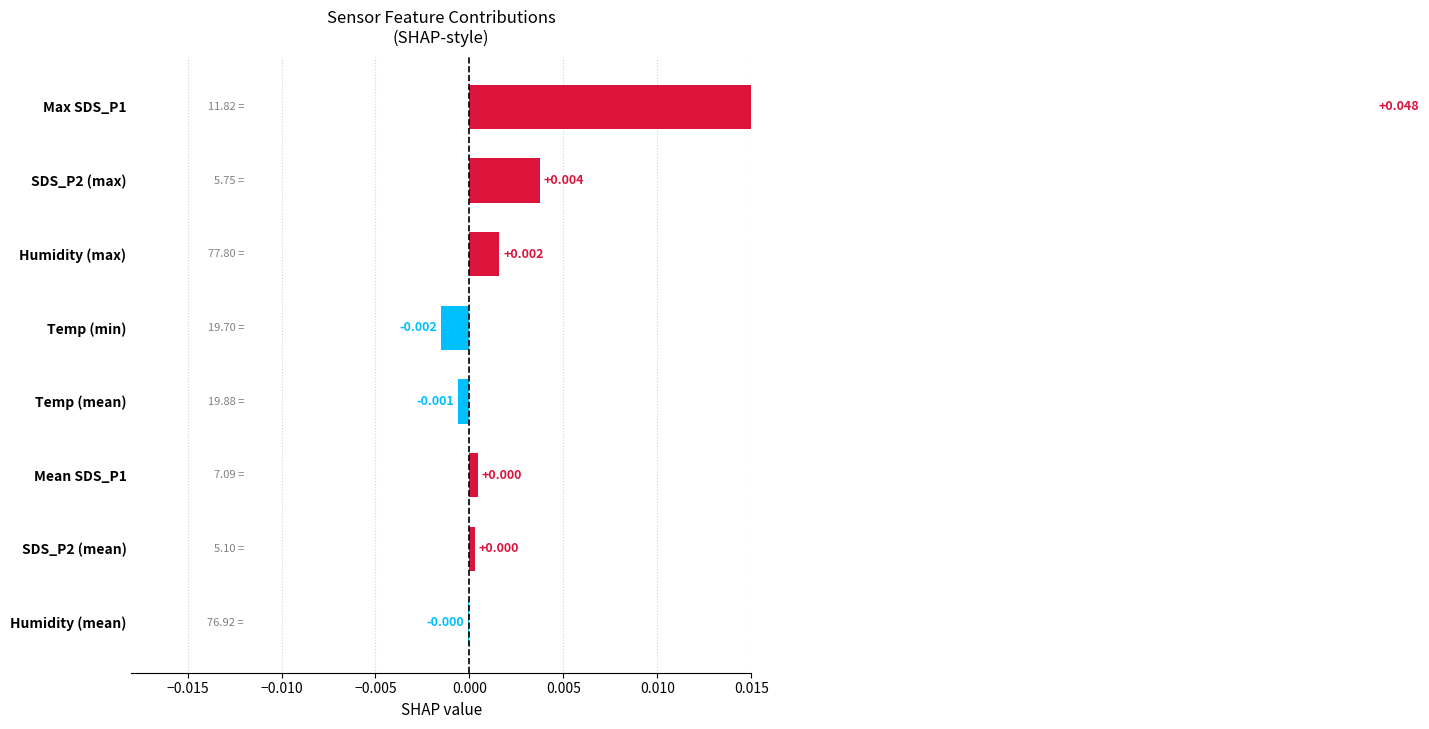

True or false: the data shows 0.0 at Max SDS_P1.

True